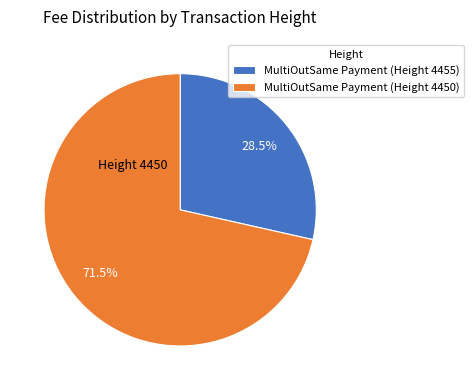

The MultiOutSame Payment (Height 4455) slice represents 41% of the pie. True or false?

False